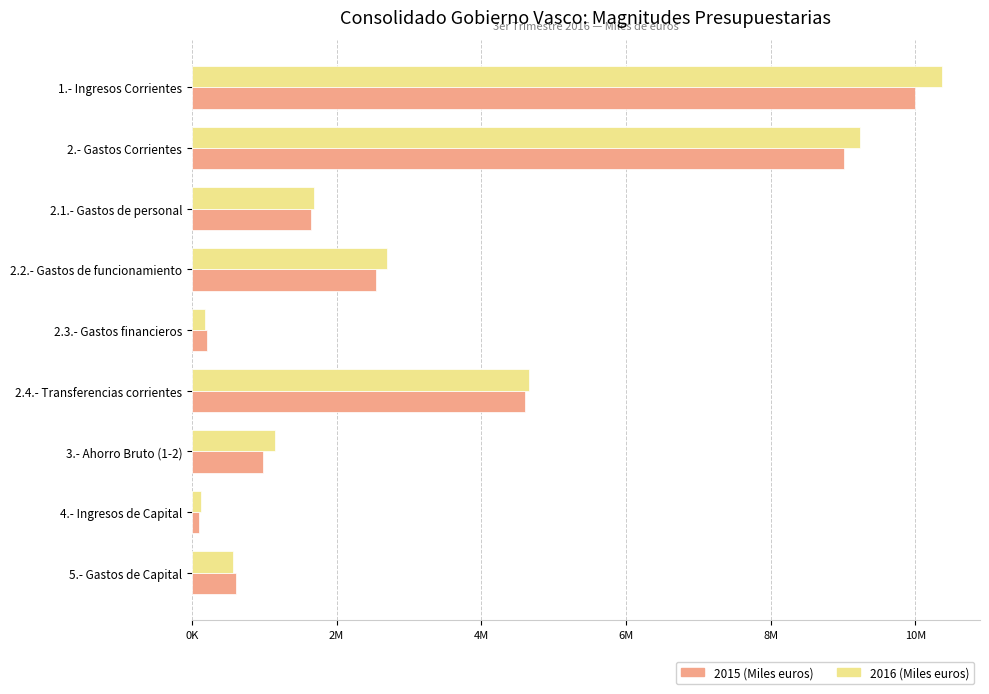

Which category has the highest value in the 2016 (Miles euros) series?

1.- Ingresos Corrientes